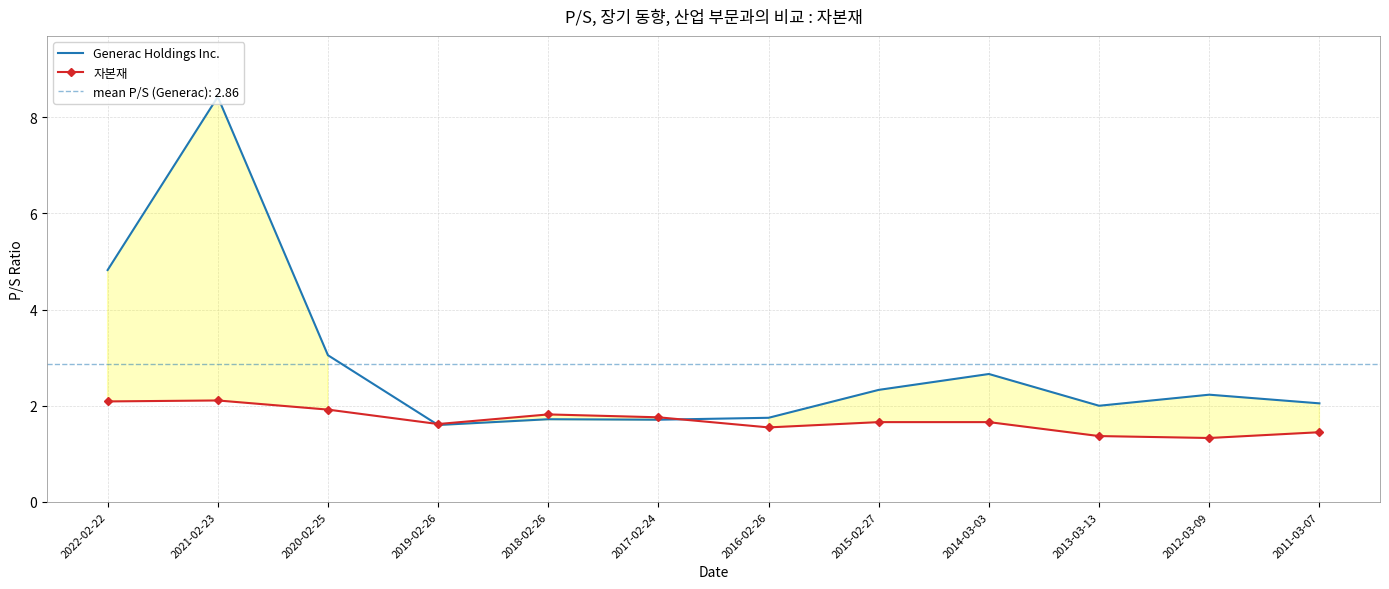

Between 2019-02-26 and 2013-03-13, which series saw the biggest shift?

Generac Holdings Inc.